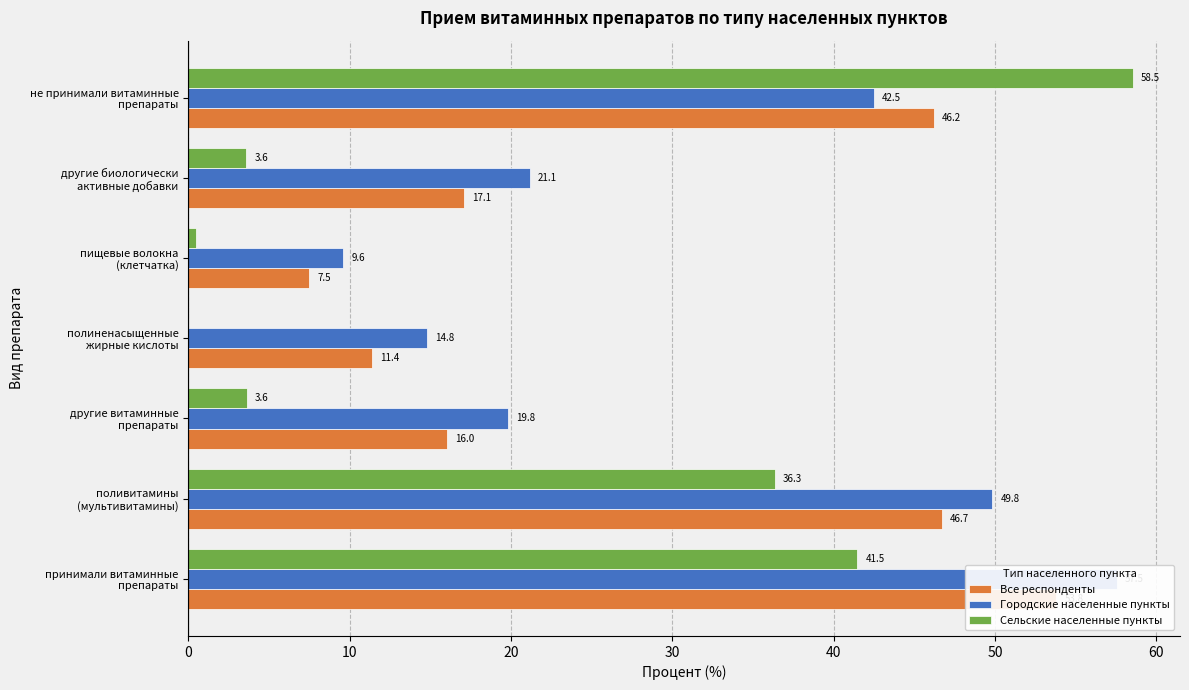

Which series has the largest total across all categories?

Городские населенные пункты